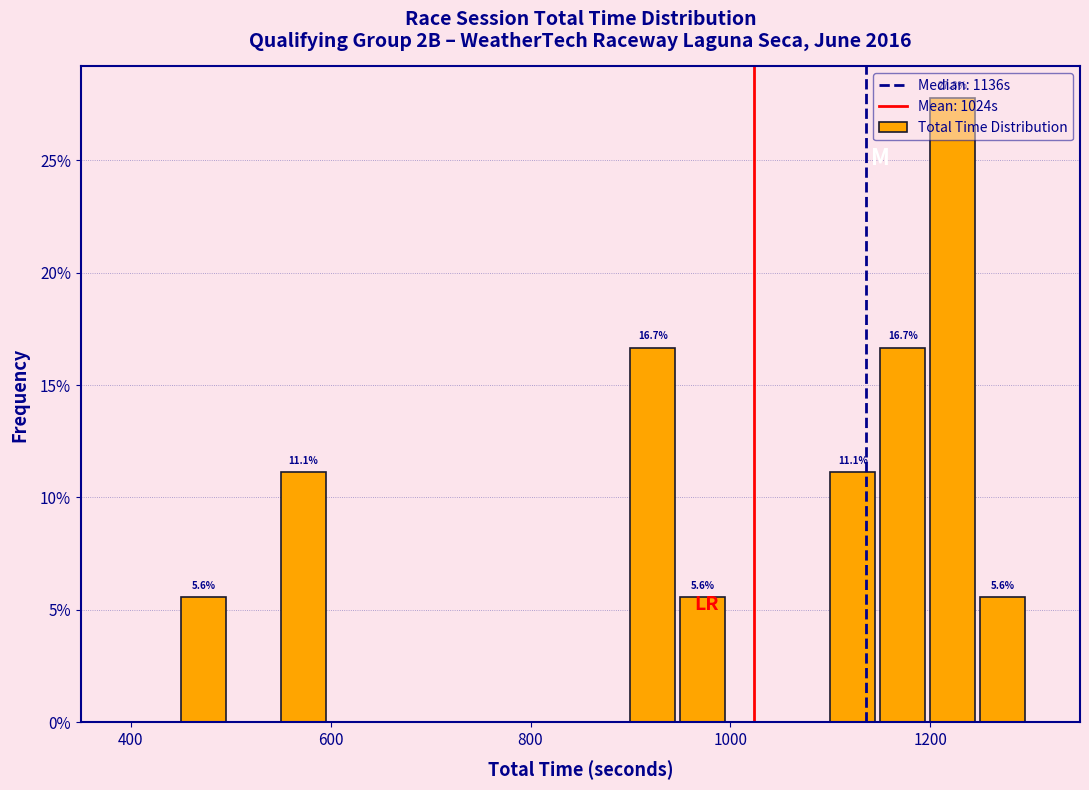

Around what value on the x-axis is the tallest bar? Give the approximate position of its centre, as read against the axis.

1220